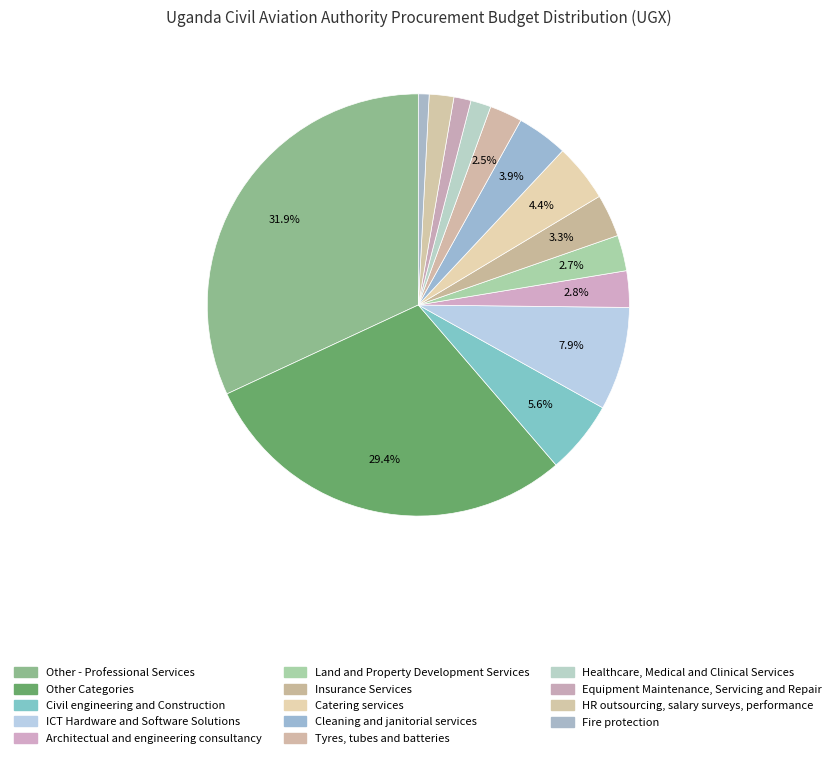

To the nearest percent, what is the combined percentage of ICT Hardware and Software Solutions and Other Categories?

37%